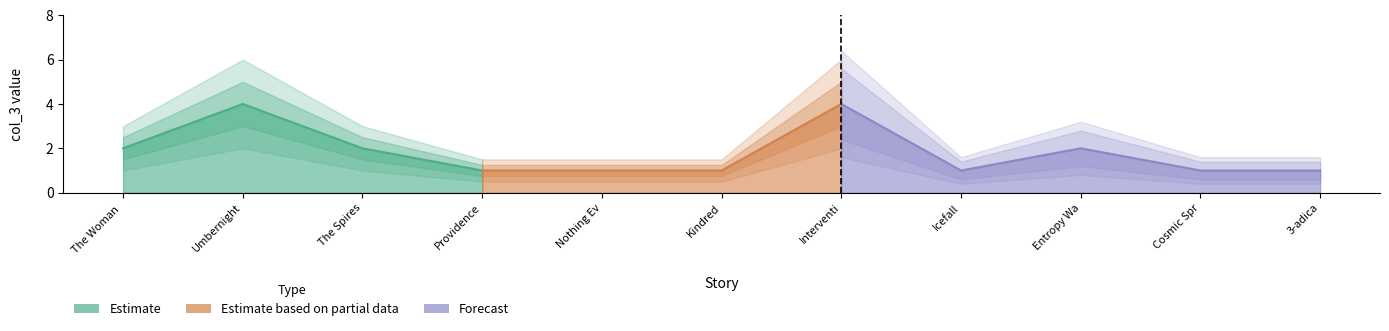

Reading left to right, list all the values displayed in this chart.

The Woman Who Destroyed Us=2	Umbernight=4	The Spires=2	Providence=1	Nothing Ever Happens on Oberon=1	Kindred=1	Intervention=4	Icefall=1	Entropy War=2	Cosmic Spring=1	3-adica=1